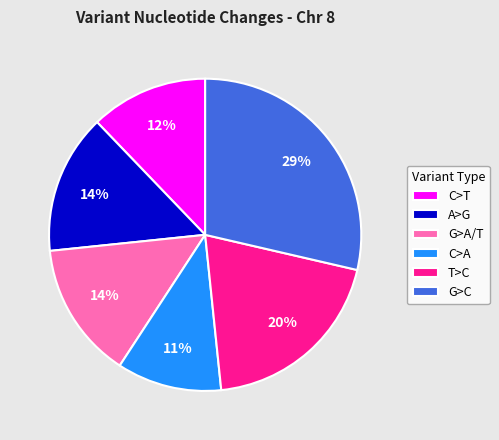

Do G>C and G>A/T together represent more than half of the pie?

No